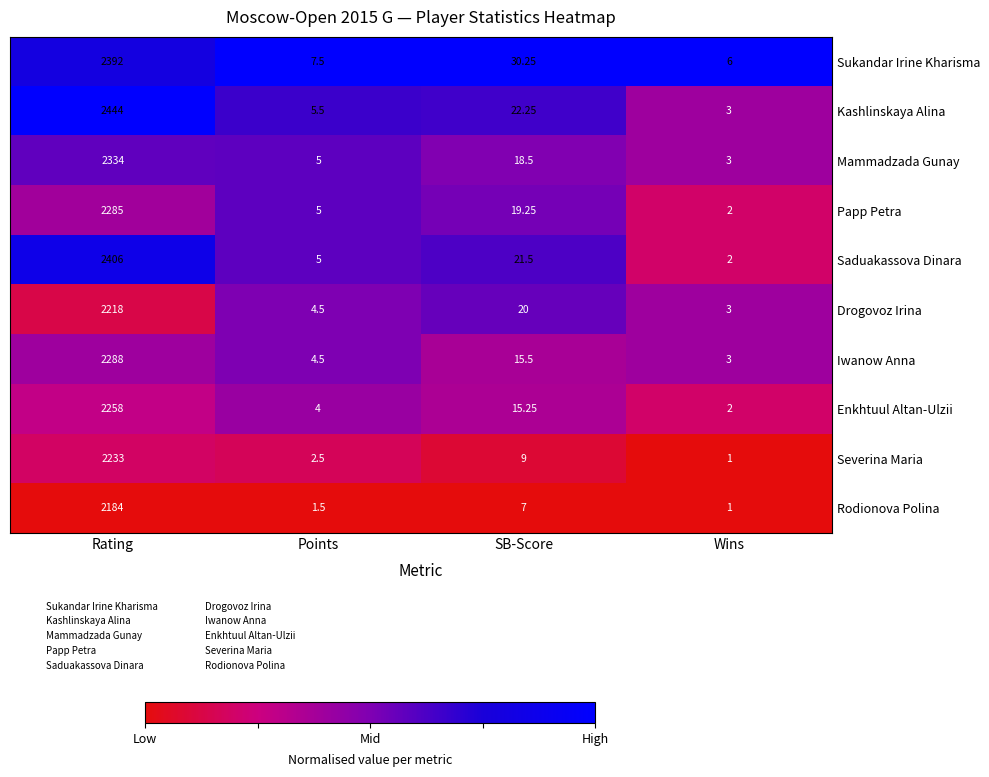

At which label does Papp Petra reach its peak?

Rating